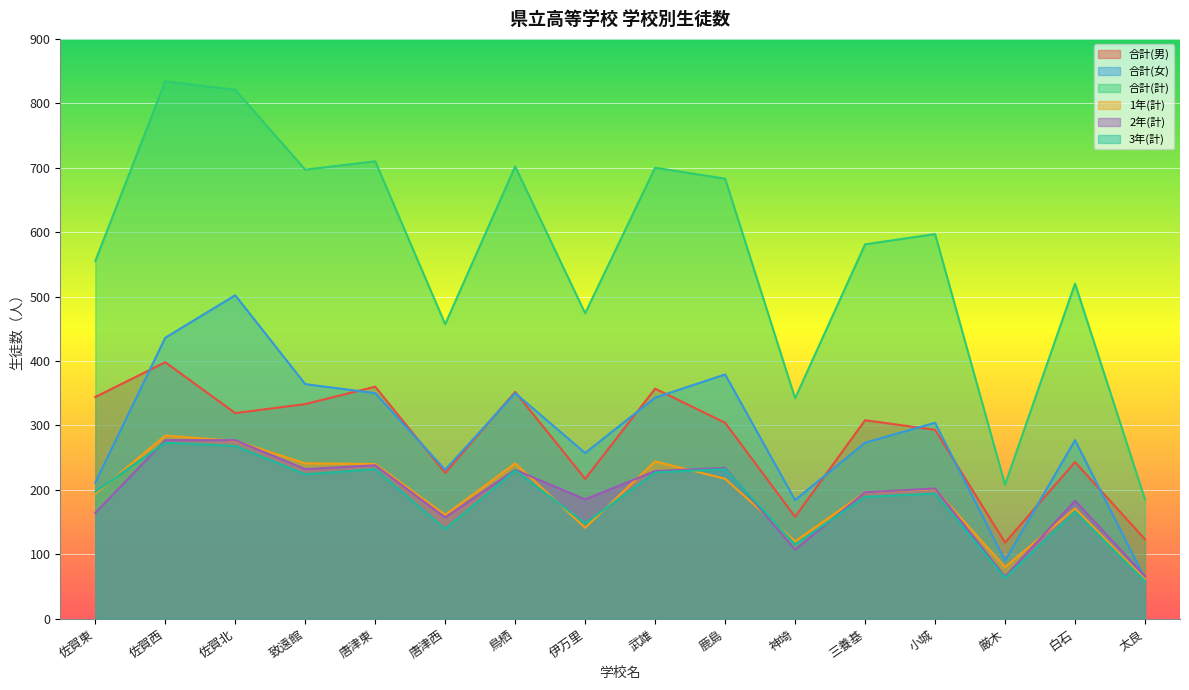

Rank the series at 小城 from lowest to highest value.

3年(計), 1年(計), 2年(計), 合計(男), 合計(女), 合計(計)